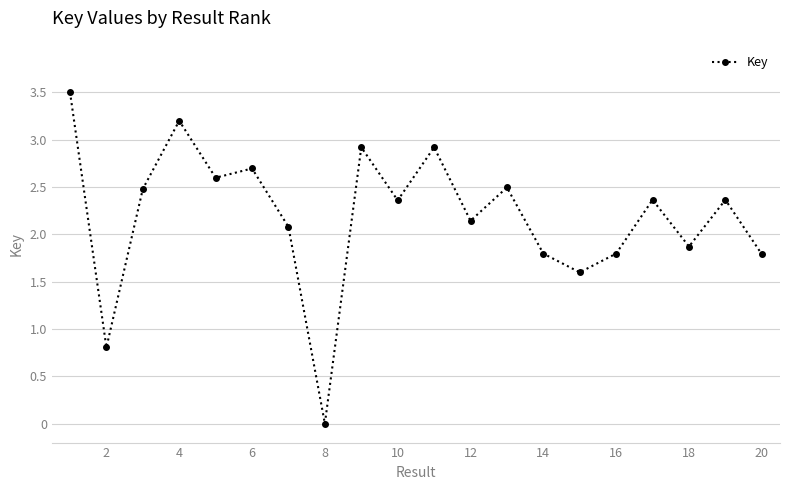

How many interior local peaks (higher than both neighbors) does the data have?

7